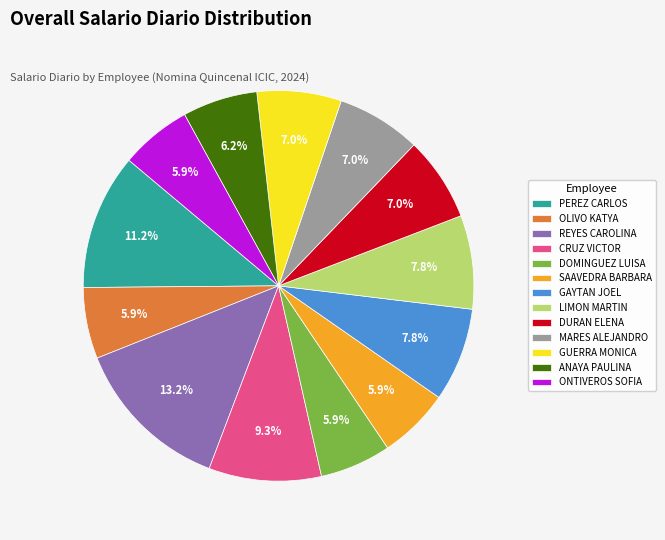

Which slice is the largest?

REYES CAROLINA